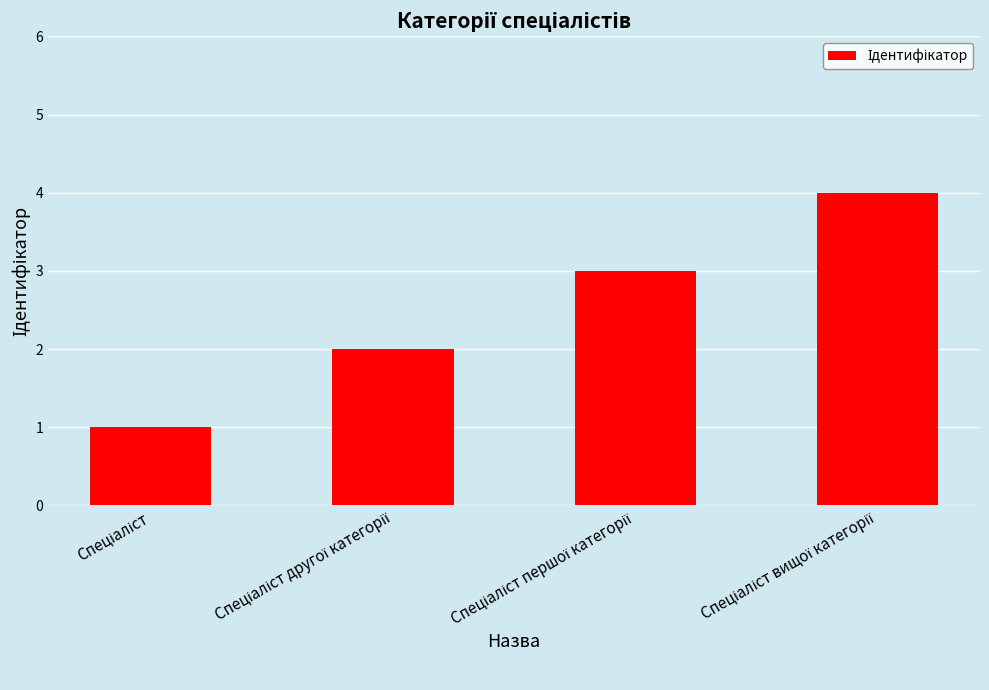

What is the sum of all values?

10